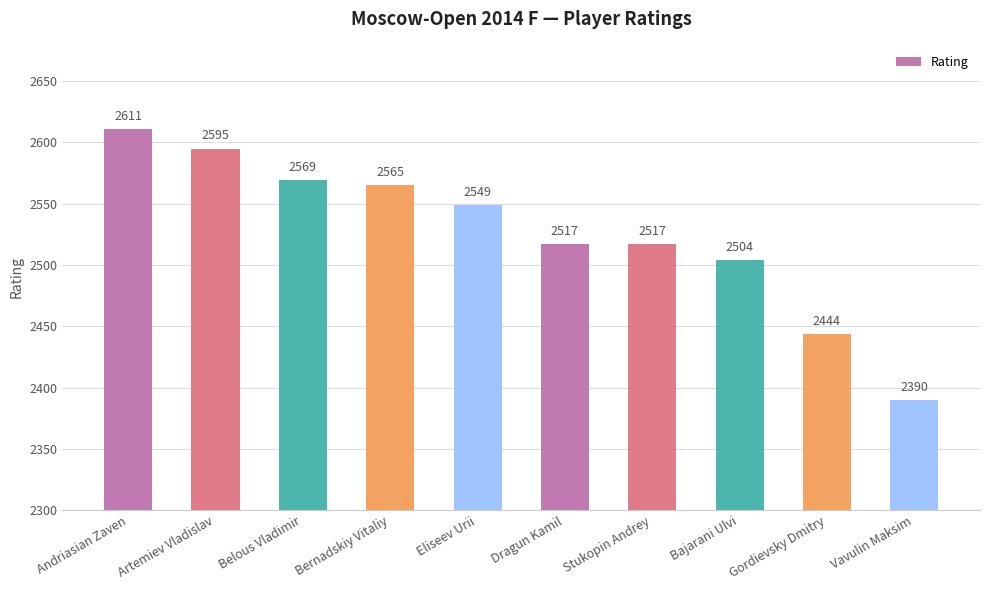

Between Artemiev Vladislav and Eliseev Urii, which is larger?

Artemiev Vladislav